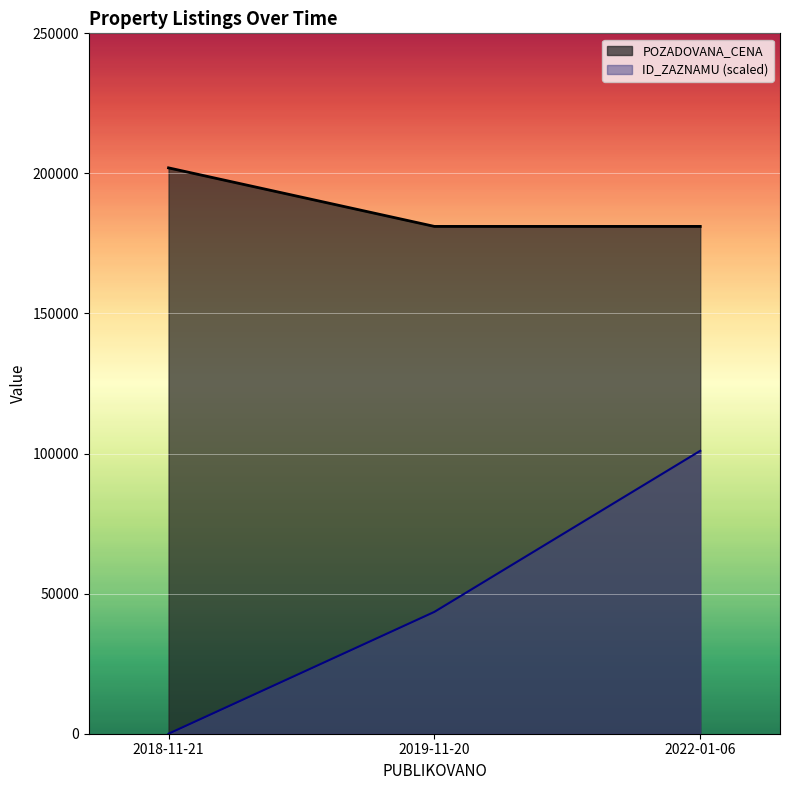

What is the total value across all series at 2018-11-21?

201980.0